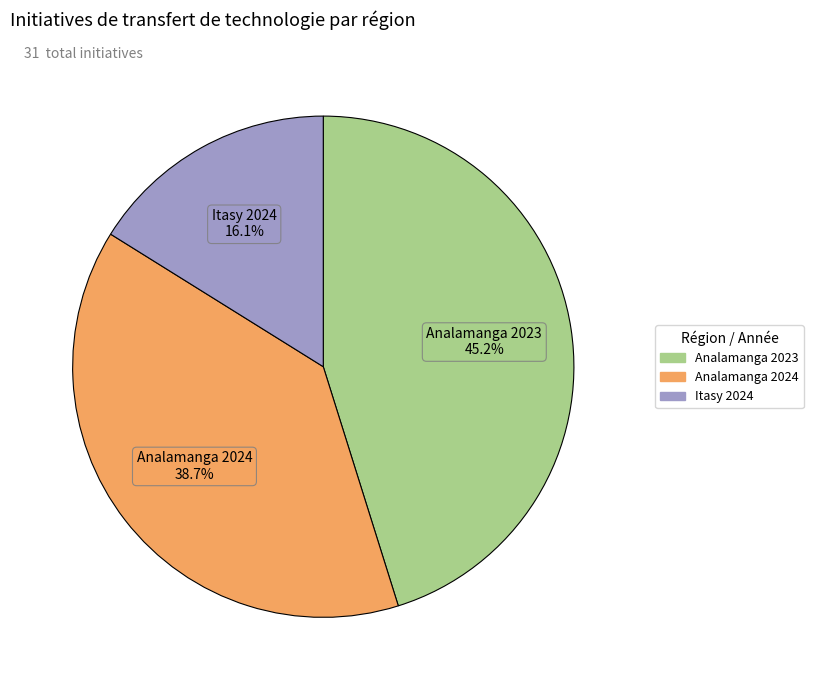

Does any single category account for the majority?

No